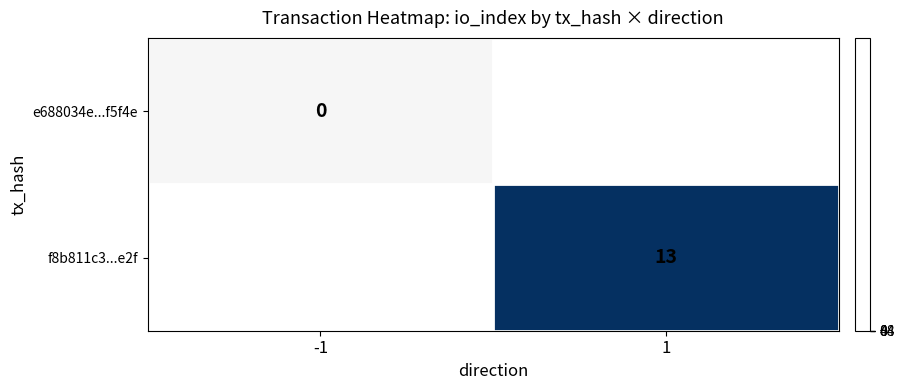

Which label corresponds to the largest value in the chart?

1